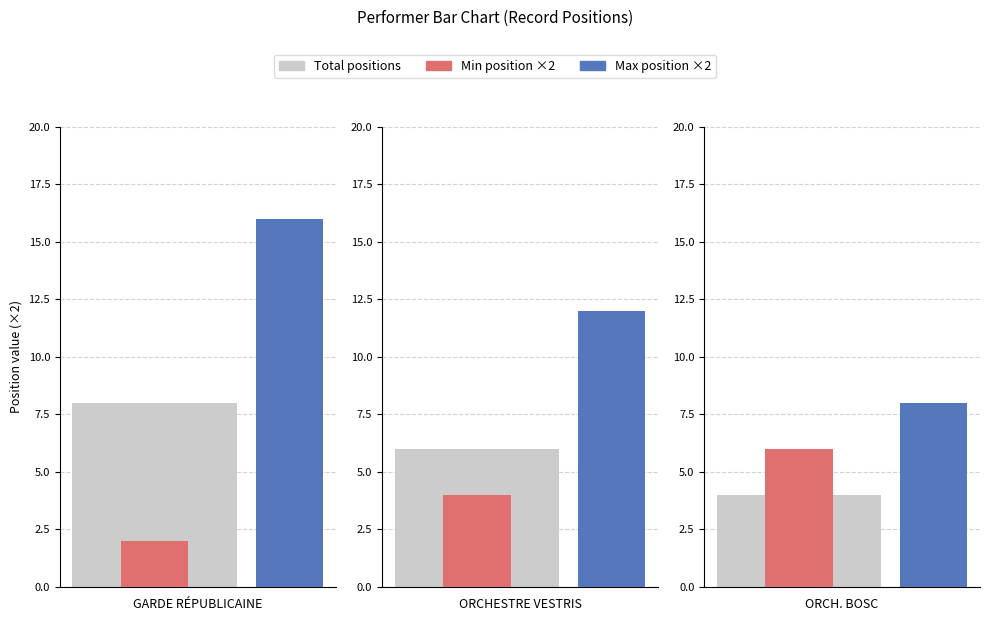

What is the spread (max minus min) of values at ORCHESTRE BOSC DU BAL TABARIN?

2